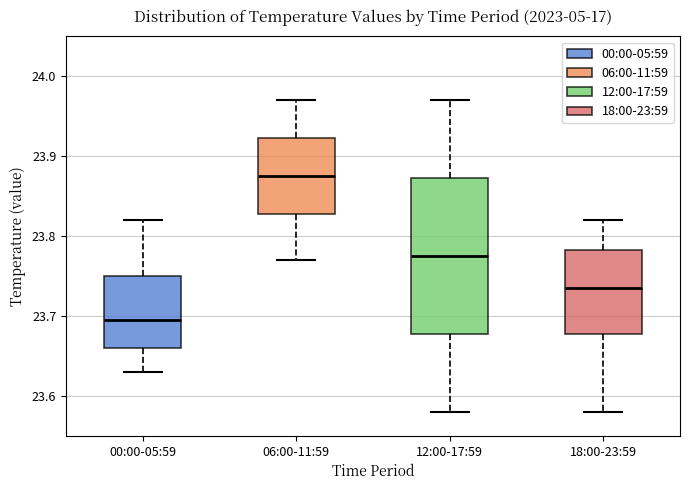

Which box has the highest median line?

06:00-11:59